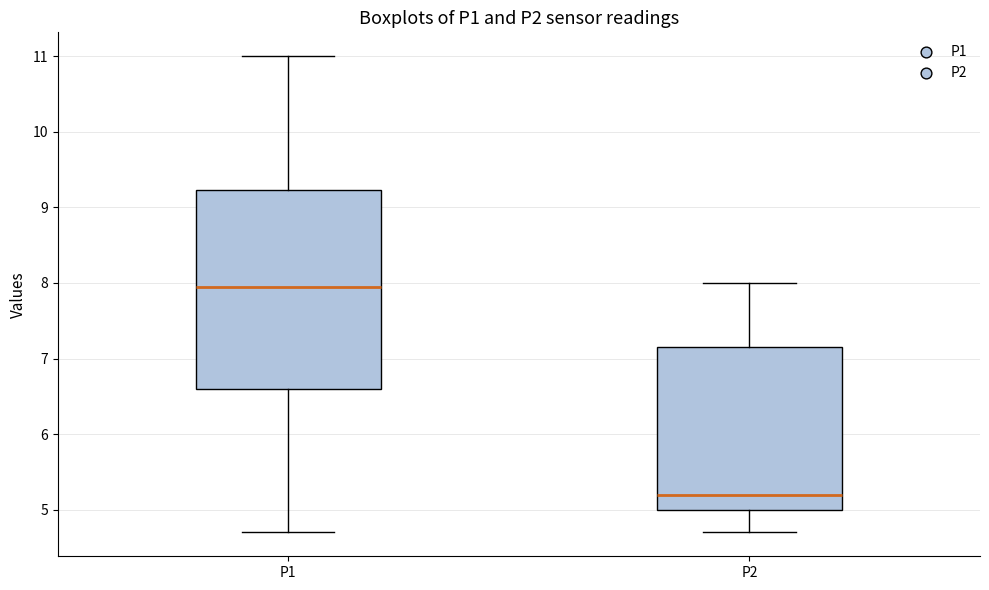

Where does the median line of the box for P1 sit on the y-axis? The values are not printed on the chart, so give them approximately, as read against the axis.

8.0